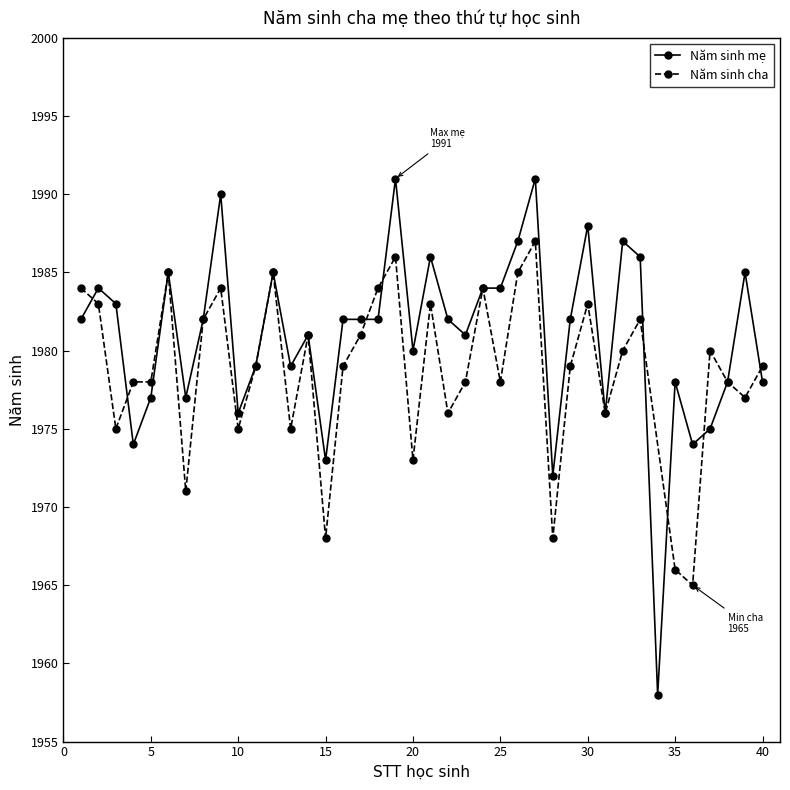

Is it true that the value at 31 is 3142?

False